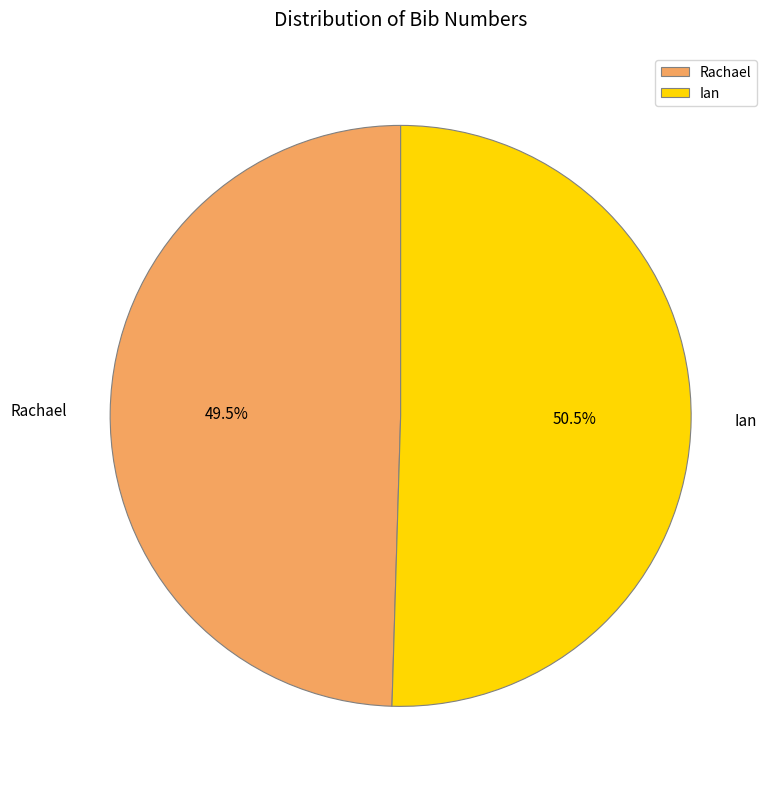

True or false: Ian accounts for 36% of the total.

False